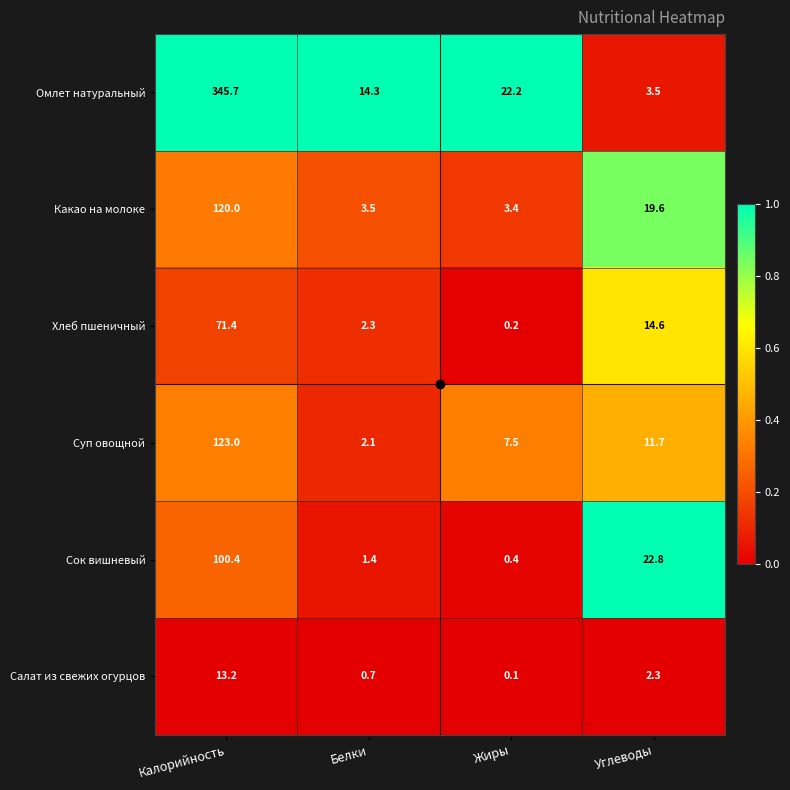

At which category is the sum across all series the highest?

Калорийность